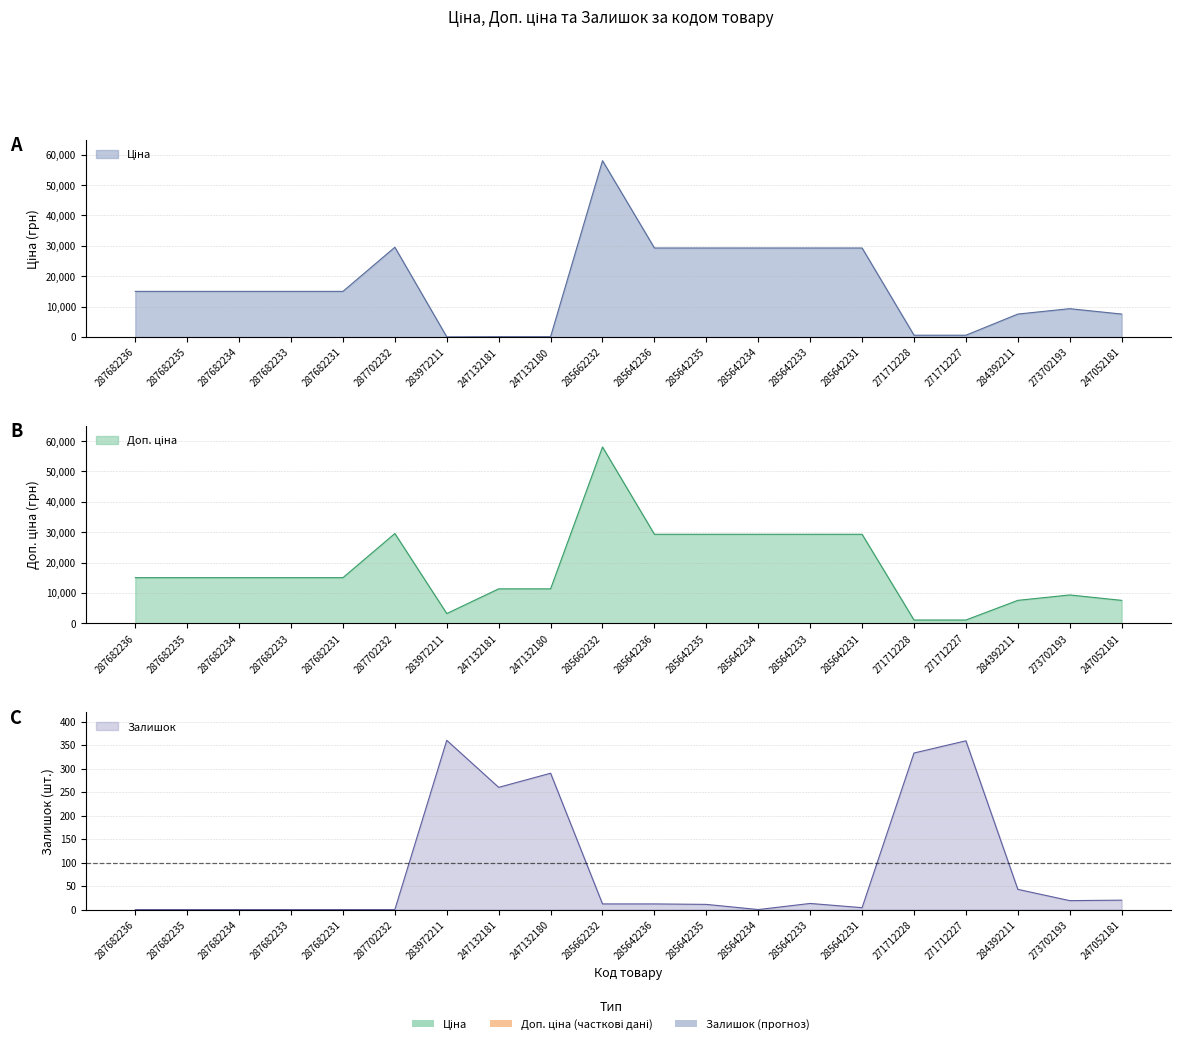

What are all the series names shown in the legend?

Ціна, Доп. ціна, Залишок